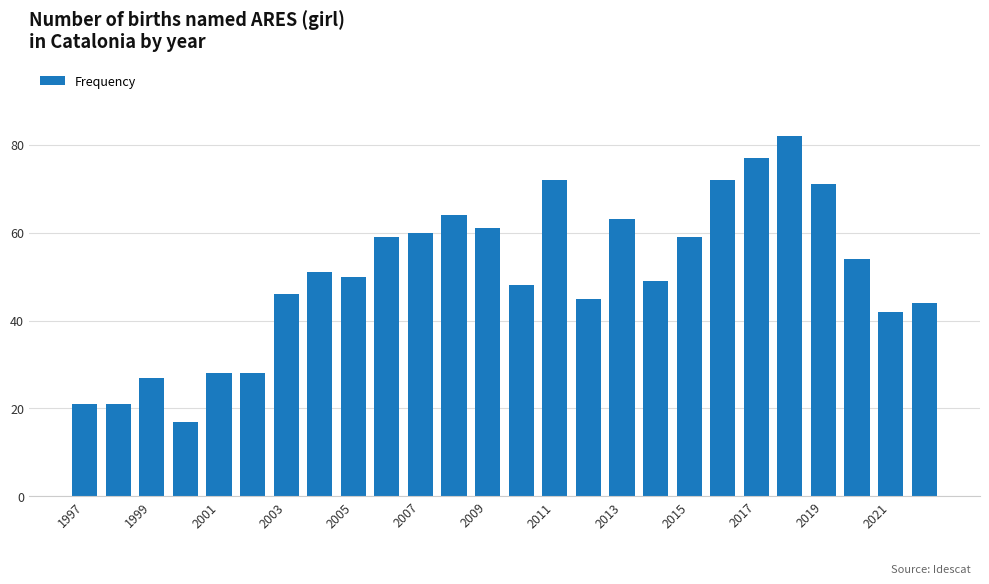

What is the value of the 22nd bar from the left?

82